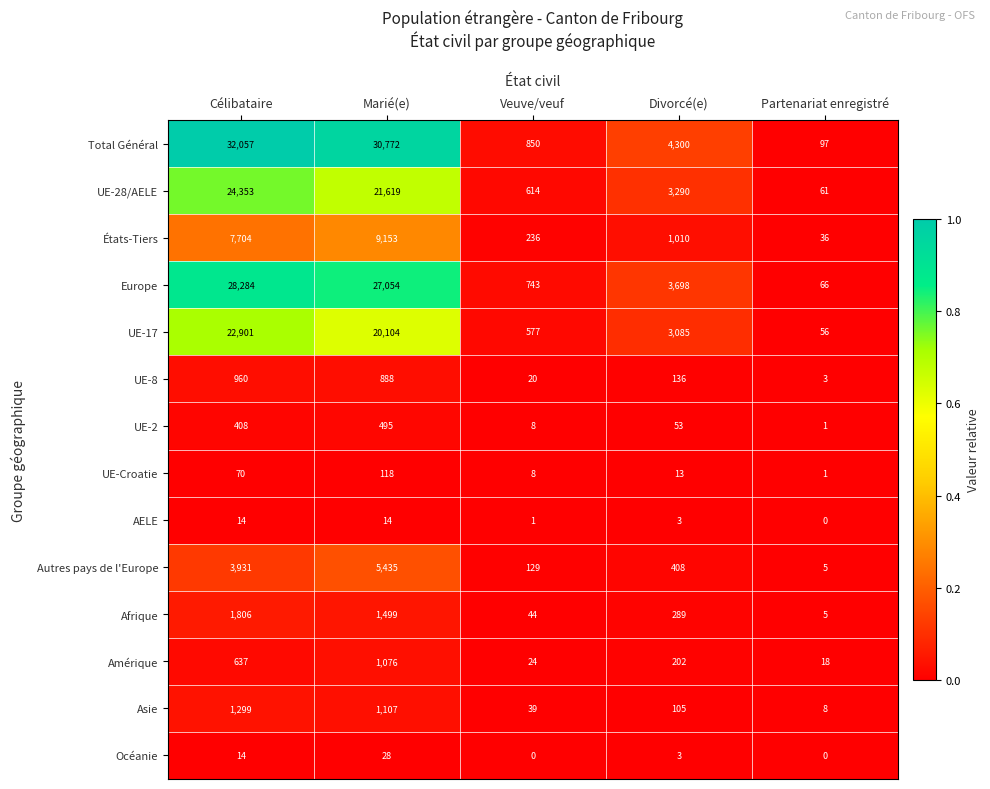

At Marié(e), list the series in order from largest to smallest.

Total Général, Europe, UE-28/AELE, UE-17, États-Tiers, Autres pays de l'Europe, Afrique, Asie, Amérique, UE-8, UE-2, UE-Croatie, Océanie, AELE